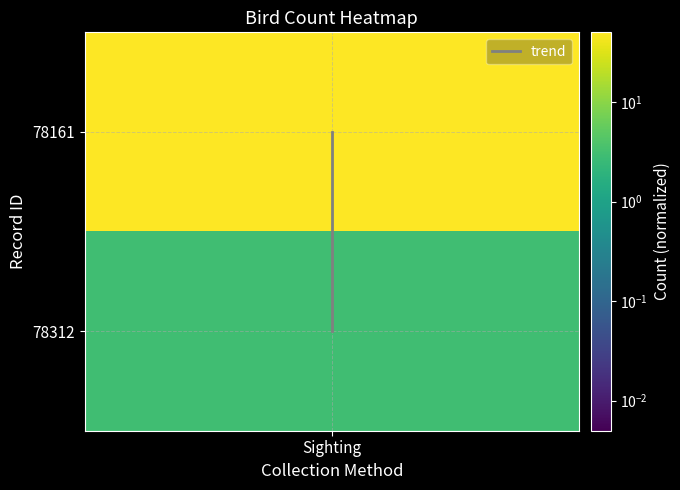

Which label corresponds to the largest value in the chart?

Sighting